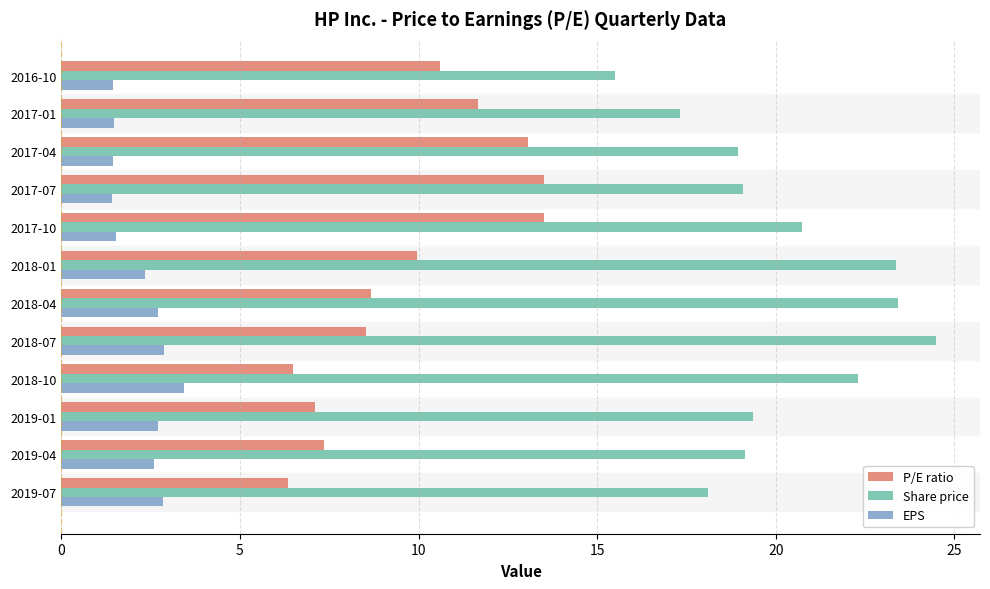

Which series has the largest total across all categories?

Share price